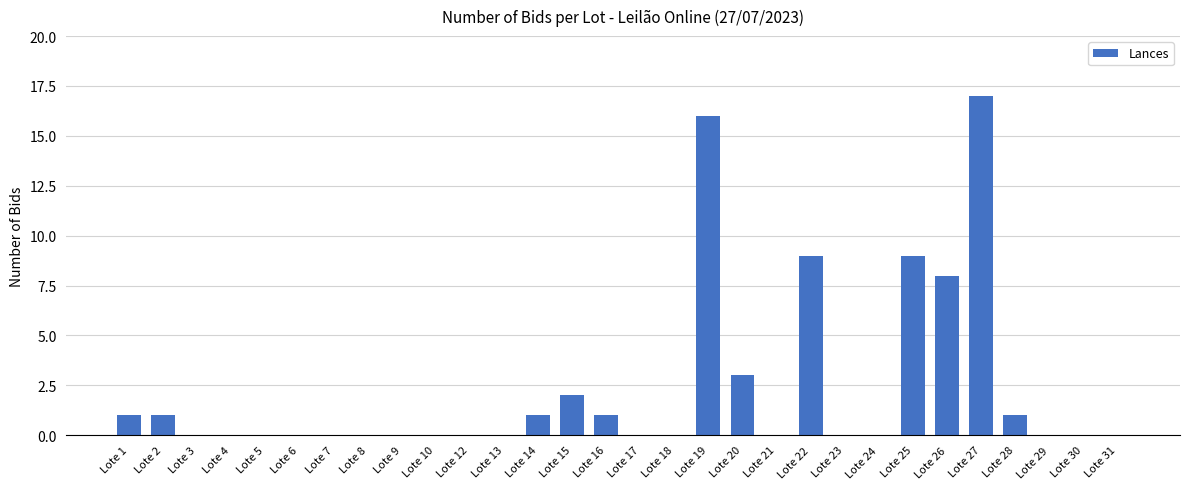

Reading left to right, list all the values displayed in this chart.

Lote 1=1	Lote 2=1	Lote 3=0	Lote 4=0	Lote 5=0	Lote 6=0	Lote 7=0	Lote 8=0	Lote 9=0	Lote 10=0	Lote 12=0	Lote 13=0	Lote 14=1	Lote 15=2	Lote 16=1	Lote 17=0	Lote 18=0	Lote 19=16	Lote 20=3	Lote 21=0	Lote 22=9	Lote 23=0	Lote 24=0	Lote 25=9	Lote 26=8	Lote 27=17	Lote 28=1	Lote 29=0	Lote 30=0	Lote 31=0